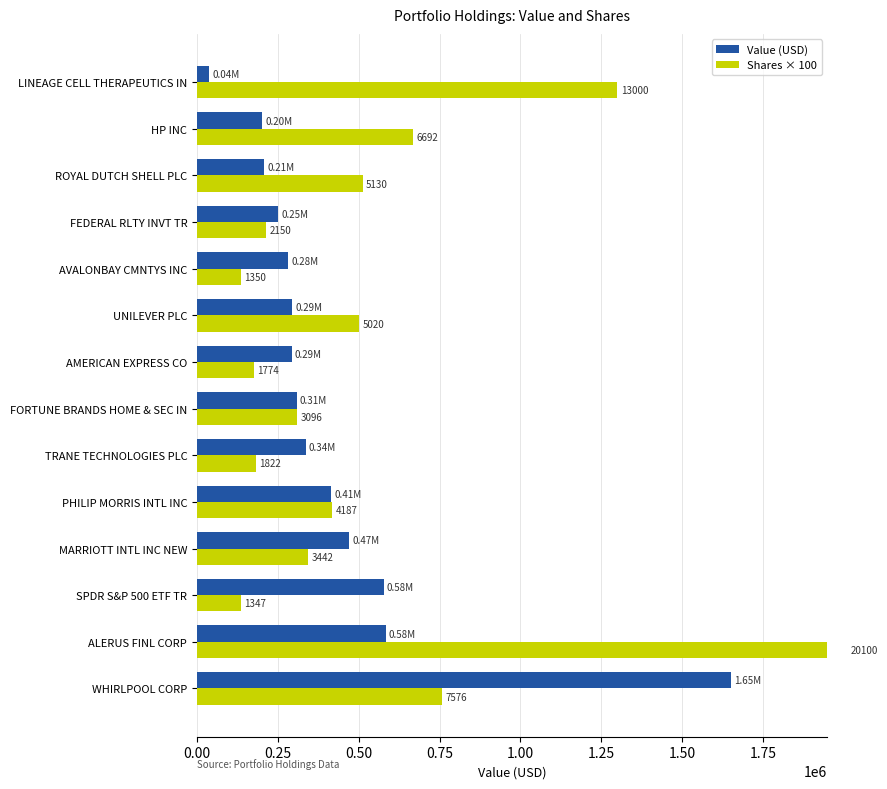

Which series changed the most between WHIRLPOOL CORP and PHILIP MORRIS INTL INC?

Value (USD)